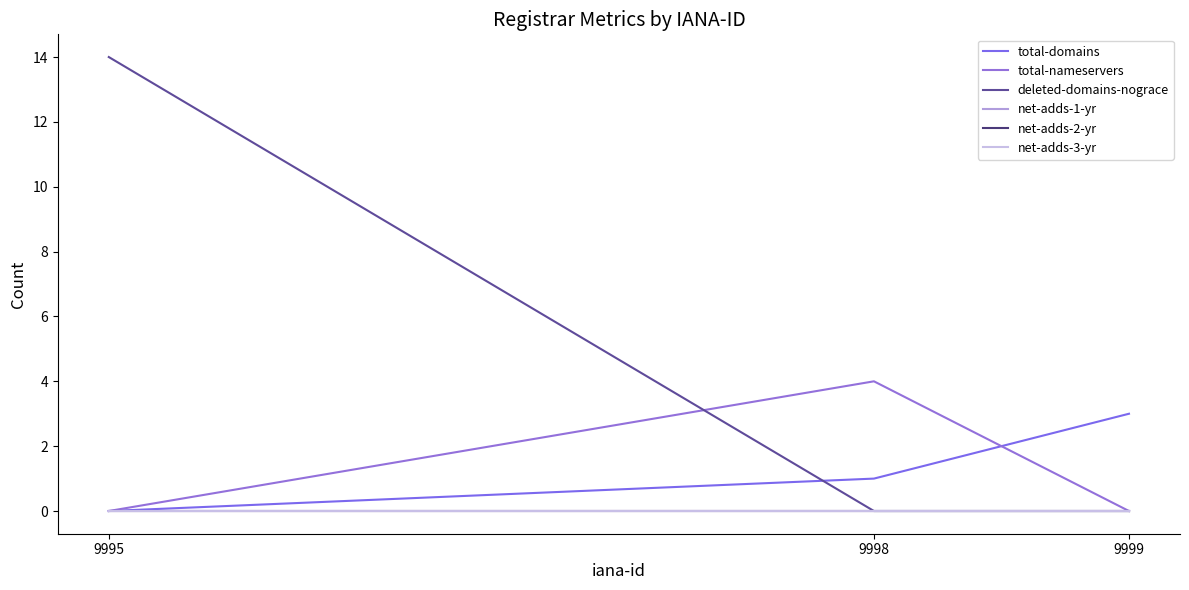

What is the difference between the highest and lowest values at 9998?

4